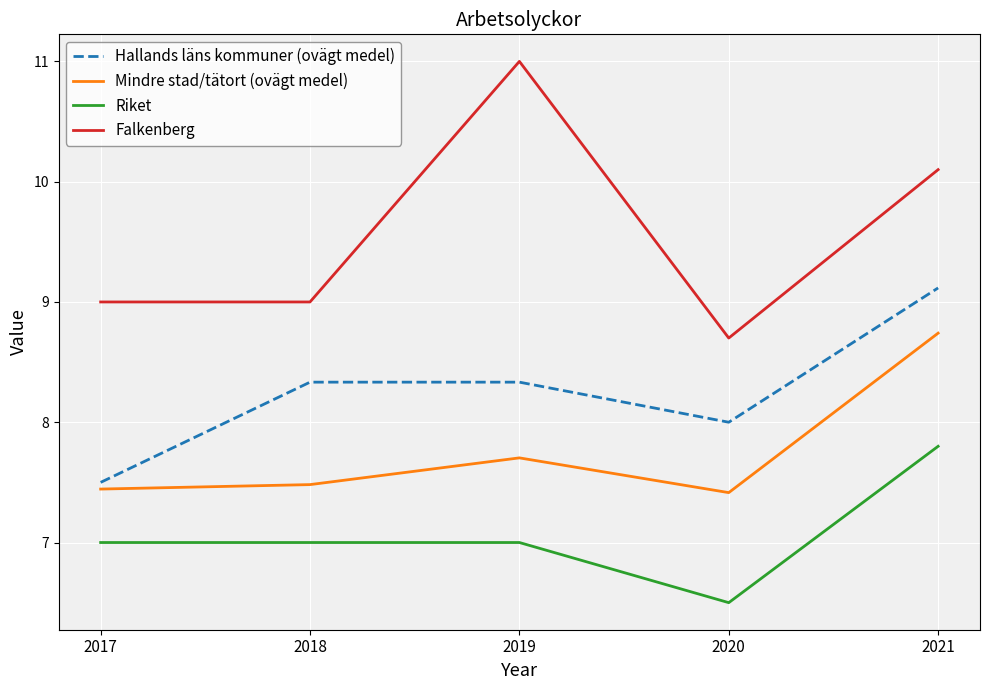

Rank the series at 2020 from highest to lowest value.

Falkenberg, Hallands läns kommuner (ovägt medel), Mindre stad/tätort (ovägt medel), Riket